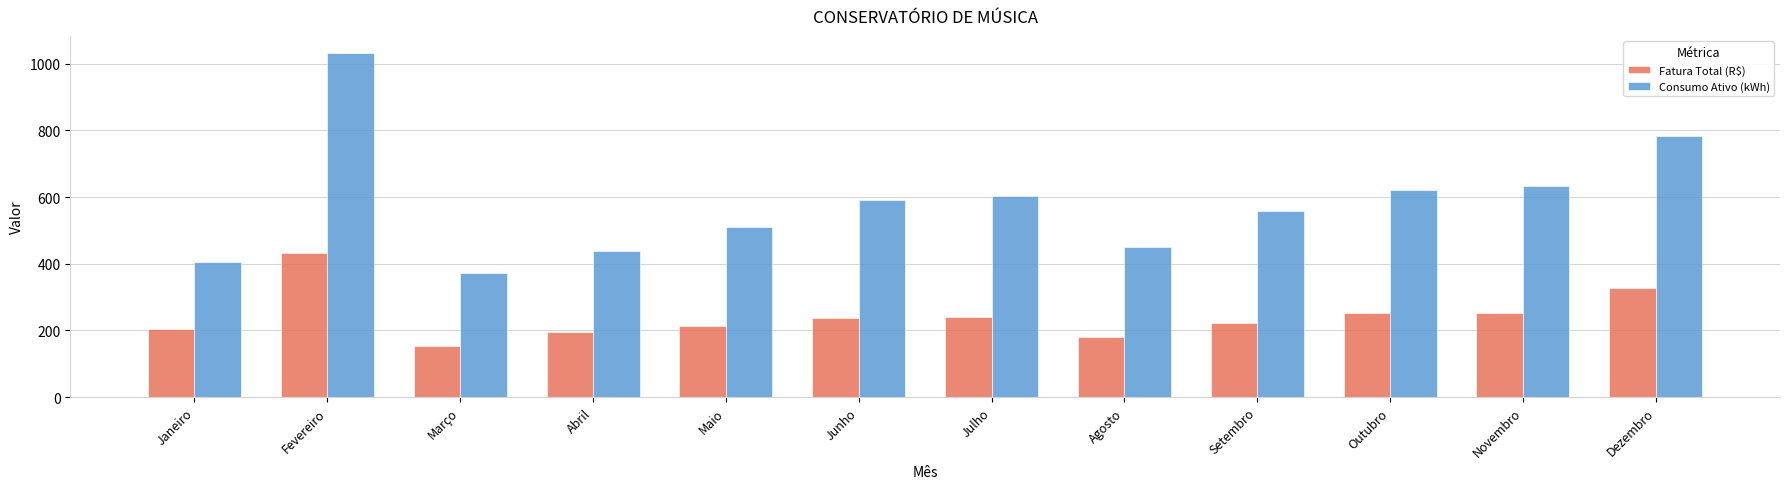

True or false: Fatura Total (R$) has a value of 329.4 at Junho.

False